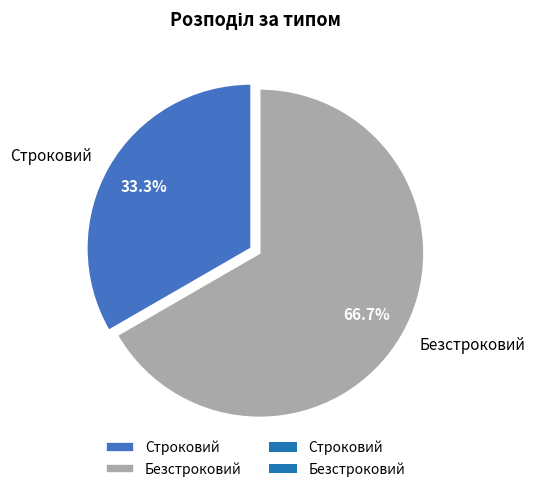

How many slices are in this pie chart?

2